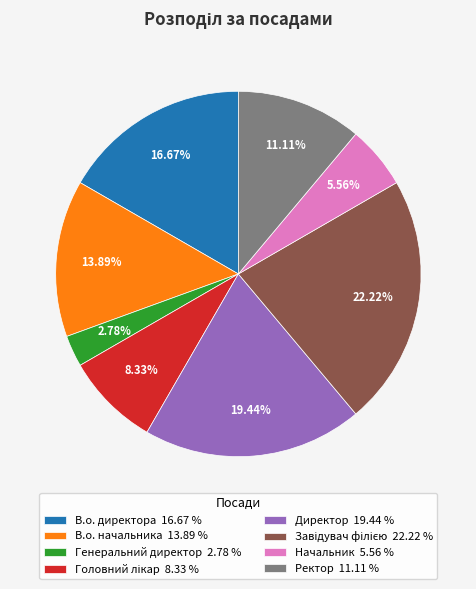

Is the sum of В.о. начальника 13.89 % and Директор 19.44 % greater than half?

No